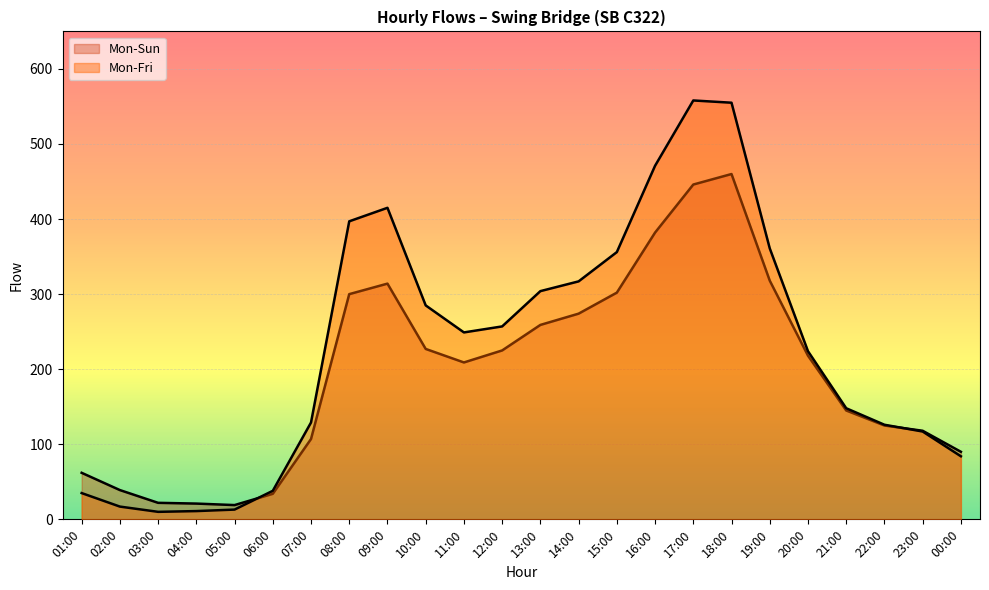

At which label does Mon-Sun reach its peak?

18:00